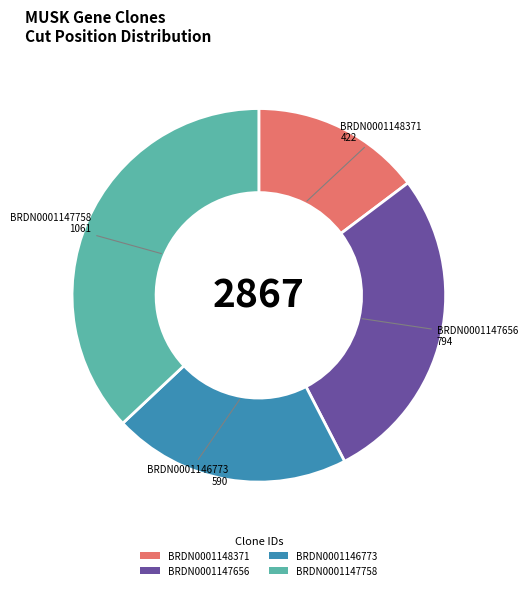

What is the largest slice in the pie chart?

BRDN0001147758